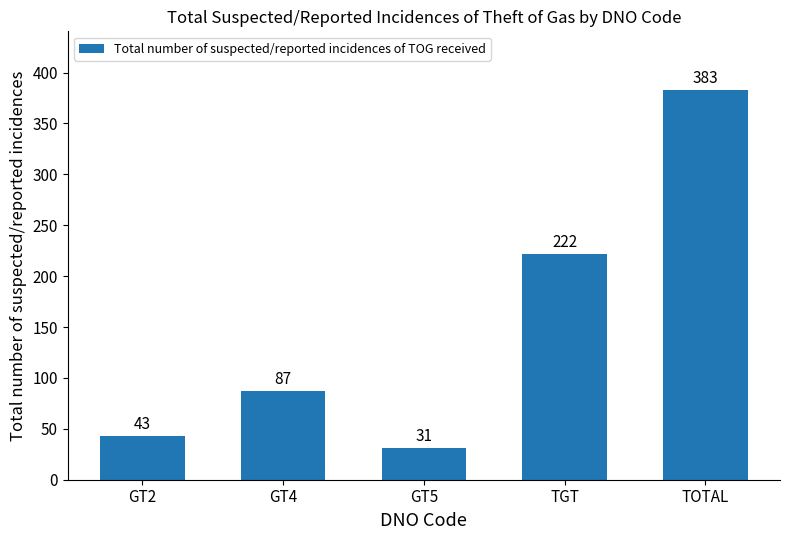

List the labels in order of value, smallest first.

GT5, GT2, GT4, TGT, TOTAL